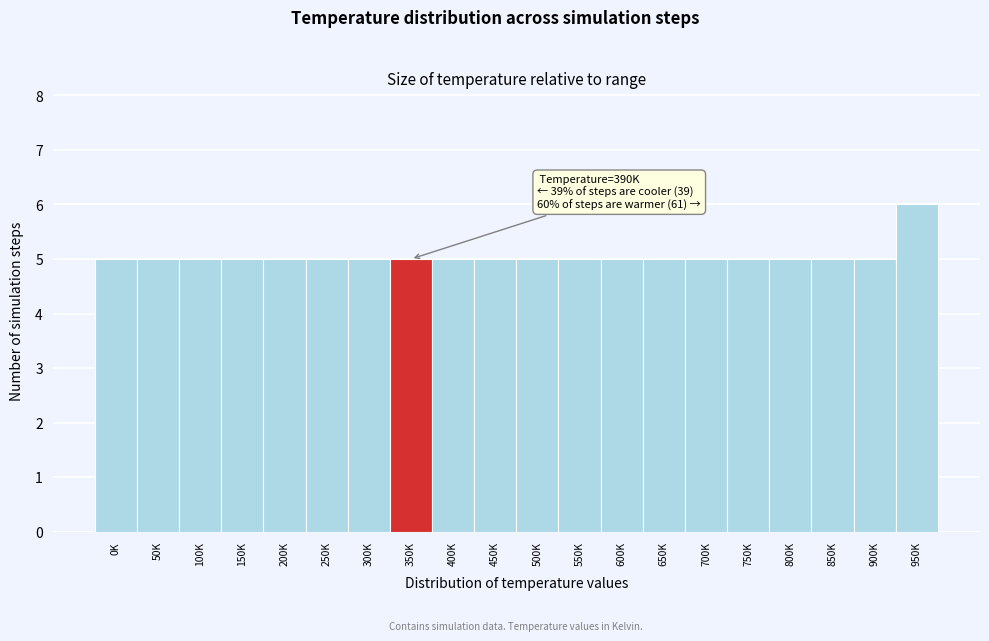

Reading right to left, transcribe all the data shown in this chart.

950K=6	900K=5	850K=5	800K=5	750K=5	700K=5	650K=5	600K=5	550K=5	500K=5	450K=5	400K=5	350K=5	300K=5	250K=5	200K=5	150K=5	100K=5	50K=5	0K=5